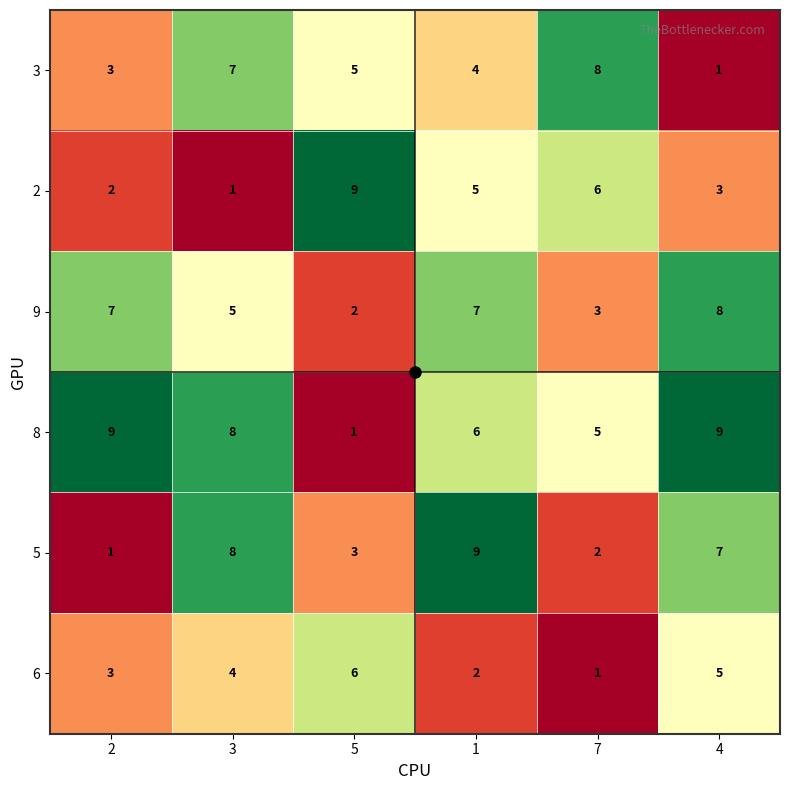

Is the value of 8 at 3 greater than the value of 9 at 5?

Yes